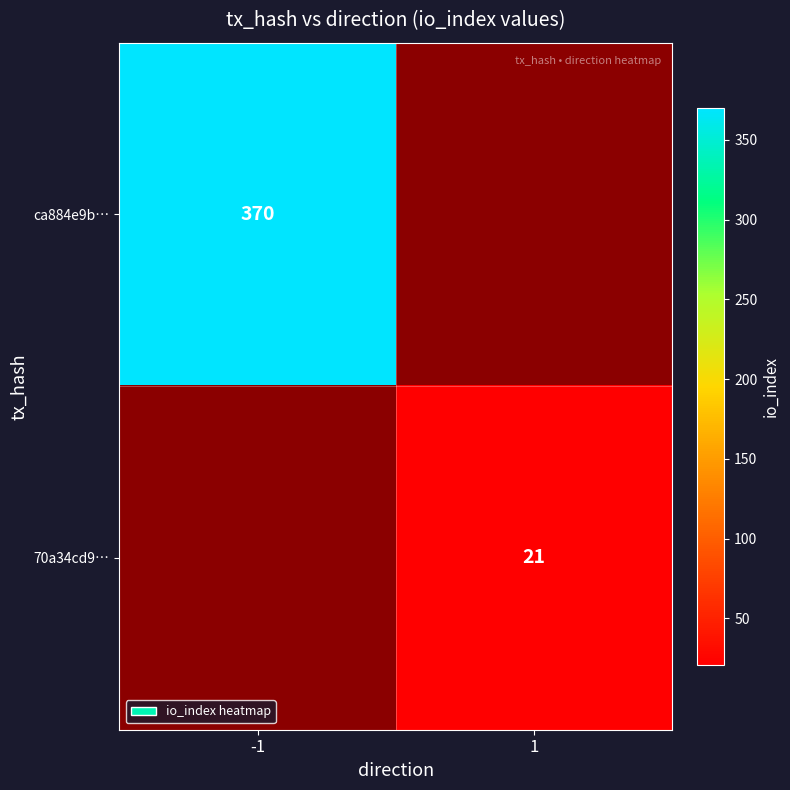

The 70a34cd9… series shows 21 at 1. True or false?

True